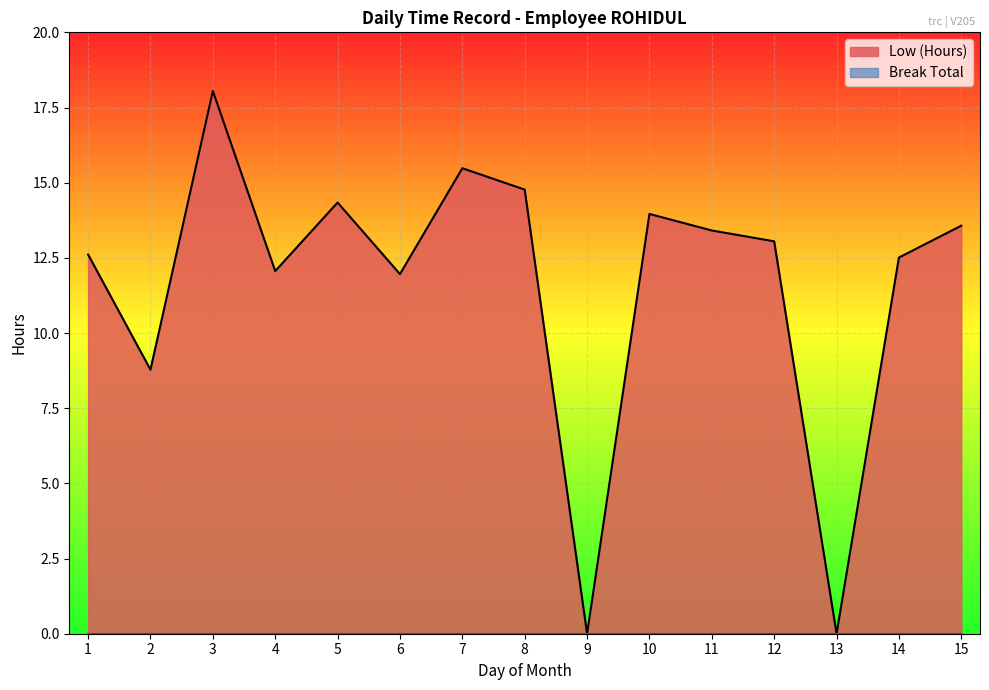

True or false: there are more than 0 points higher than both neighbors.

True